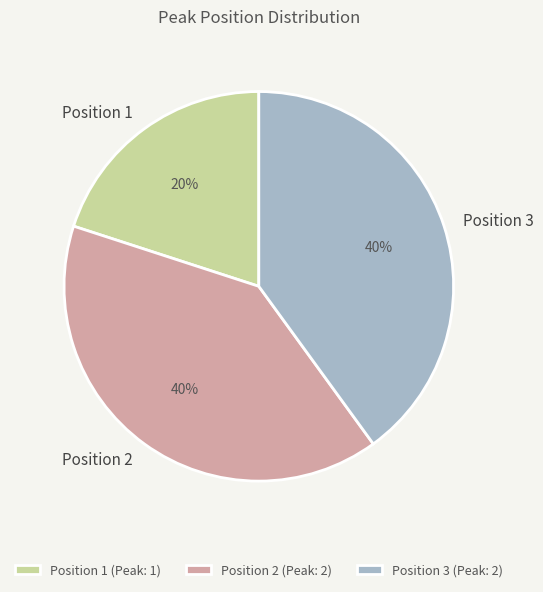

To the nearest percent, what is the difference between the largest and smallest slice percentages?

20%